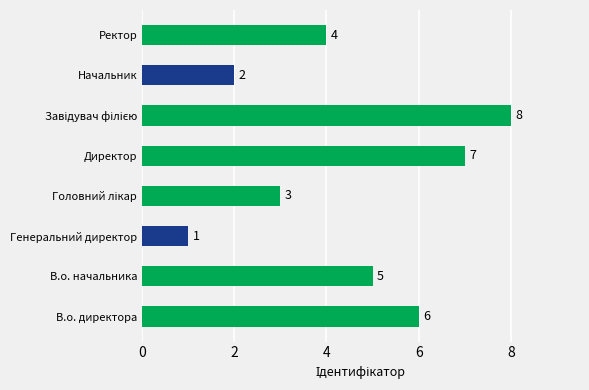

The value at В.о. директора is 6. True or false?

True